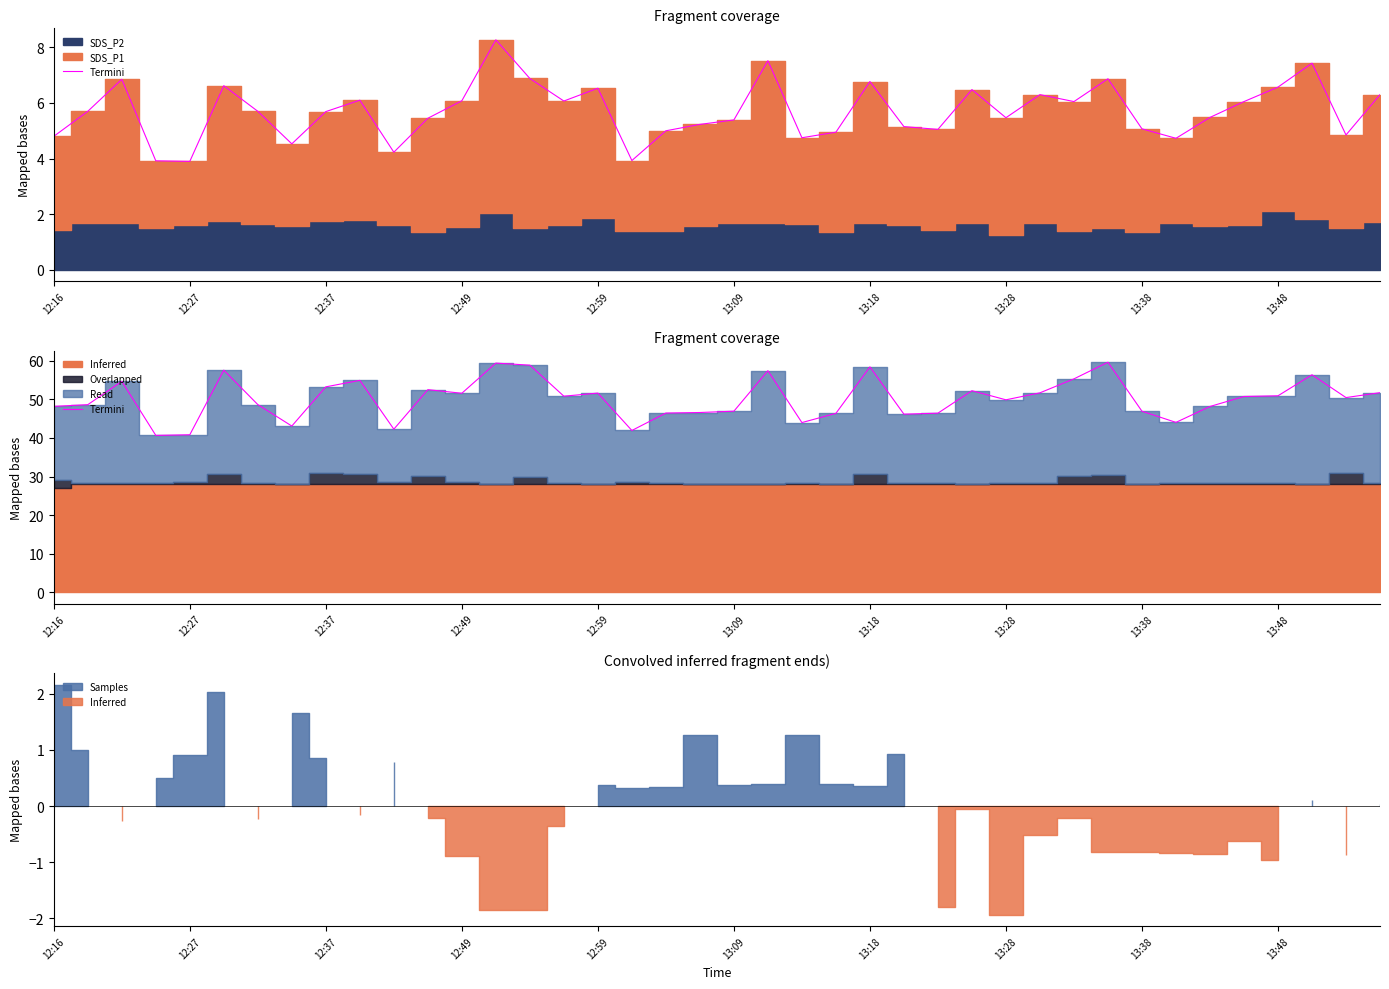

At which label does the data first exceed 50?

12:37